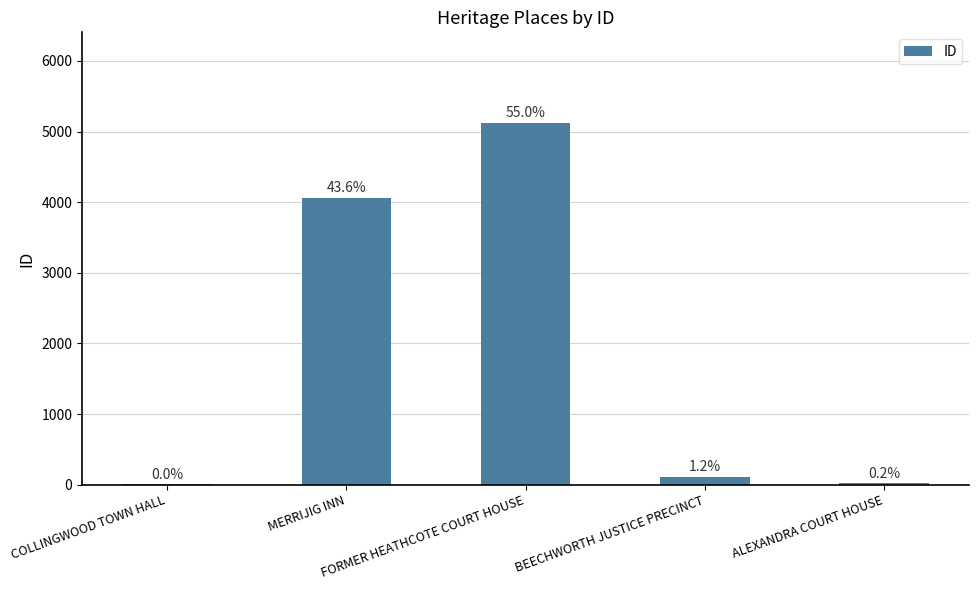

List the labels in order of value, smallest first.

COLLINGWOOD TOWN HALL, ALEXANDRA COURT HOUSE, BEECHWORTH JUSTICE PRECINCT, MERRIJIG INN, FORMER HEATHCOTE COURT HOUSE